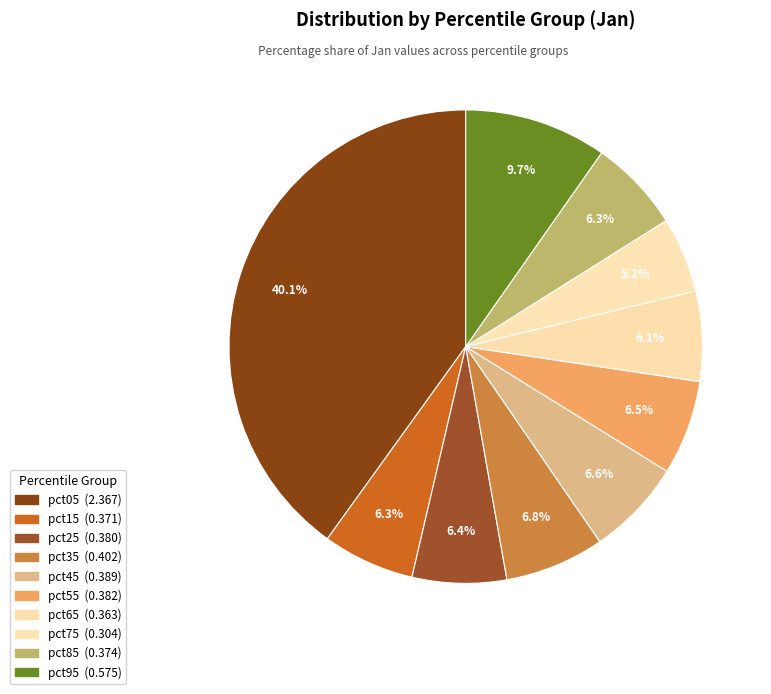

Combined, do pct35 and pct55 account for over 50%?

No